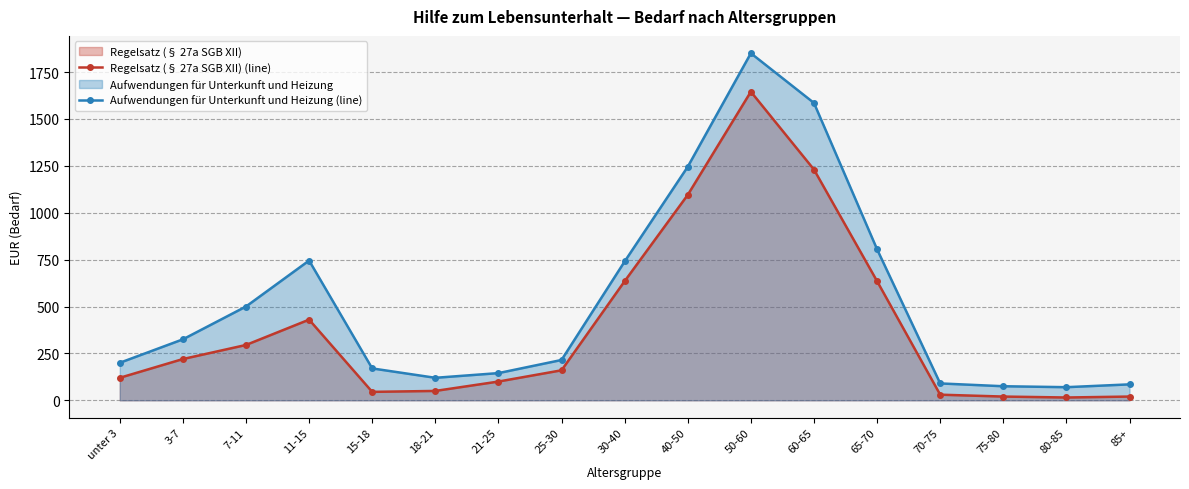

True or false: Aufwendungen für Unterkunft und Heizung (line) and Regelsatz (§ 27a SGB XII) (line) cross at least once.

False